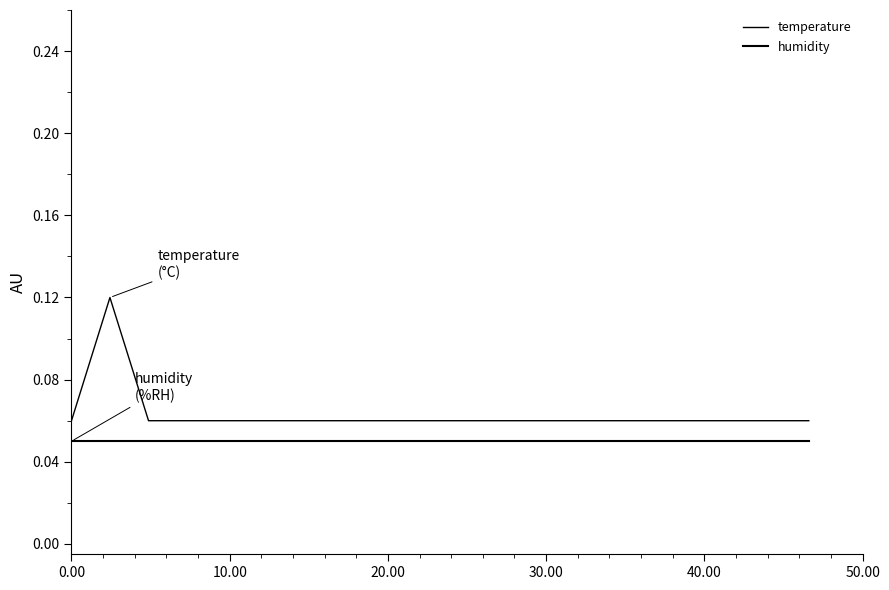

Does the chart display data point markers on the line(s)?

No